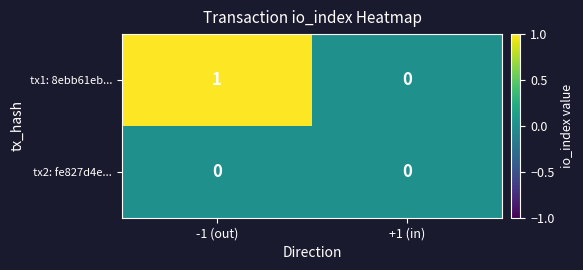

How many distinct data groups are displayed?

2